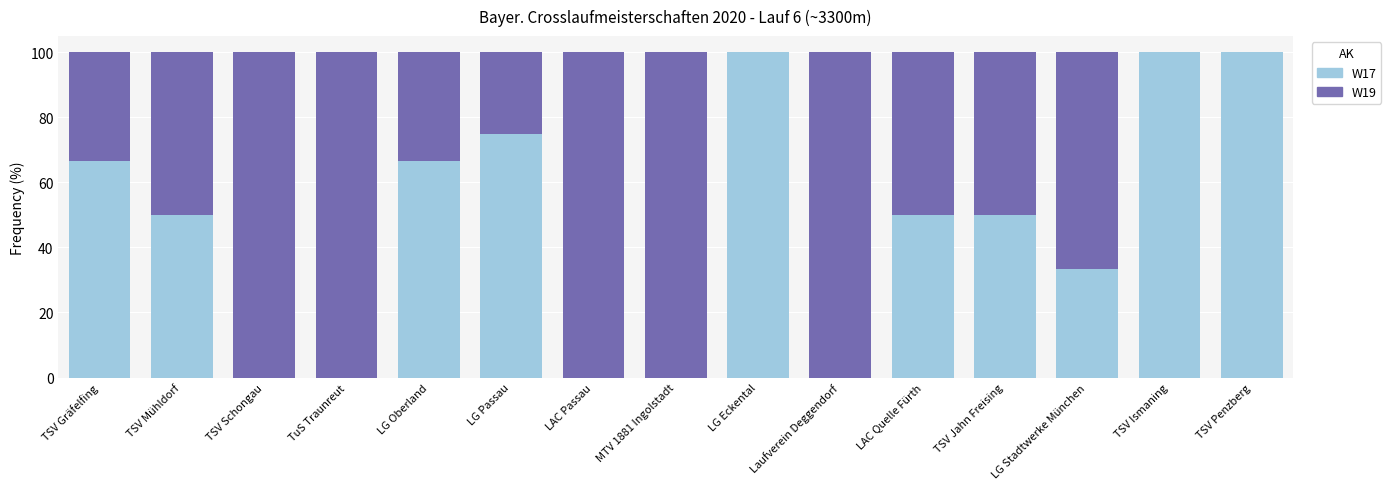

What is the sum of all W17 values?

691.7